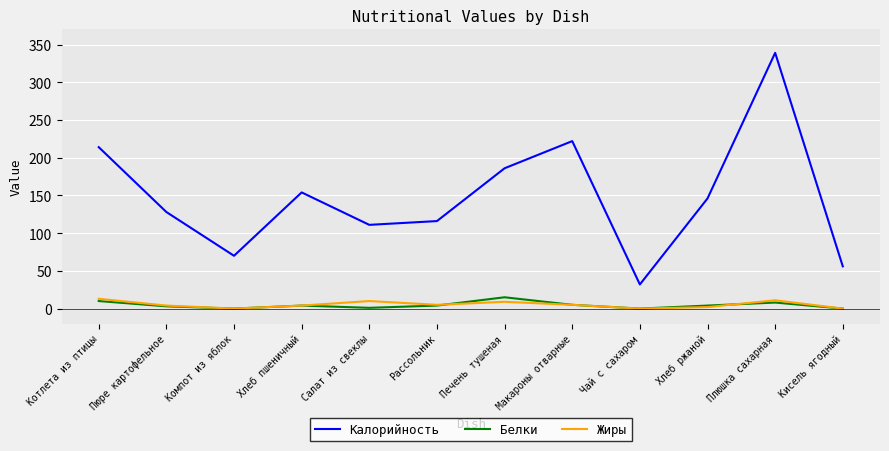

Does the chart have visible grid lines?

Yes